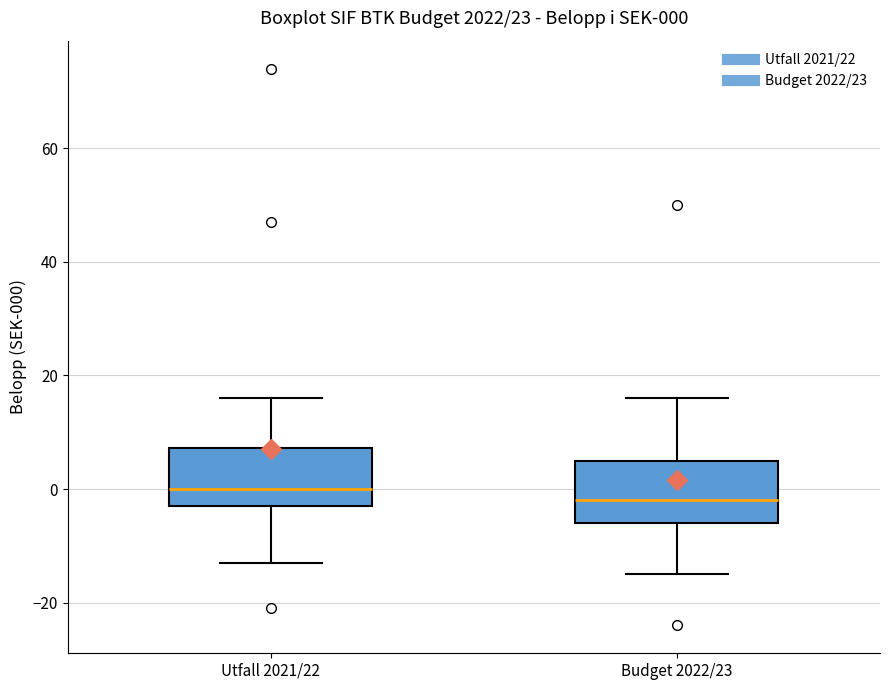

Which box has the highest median line?

Utfall 2021/22